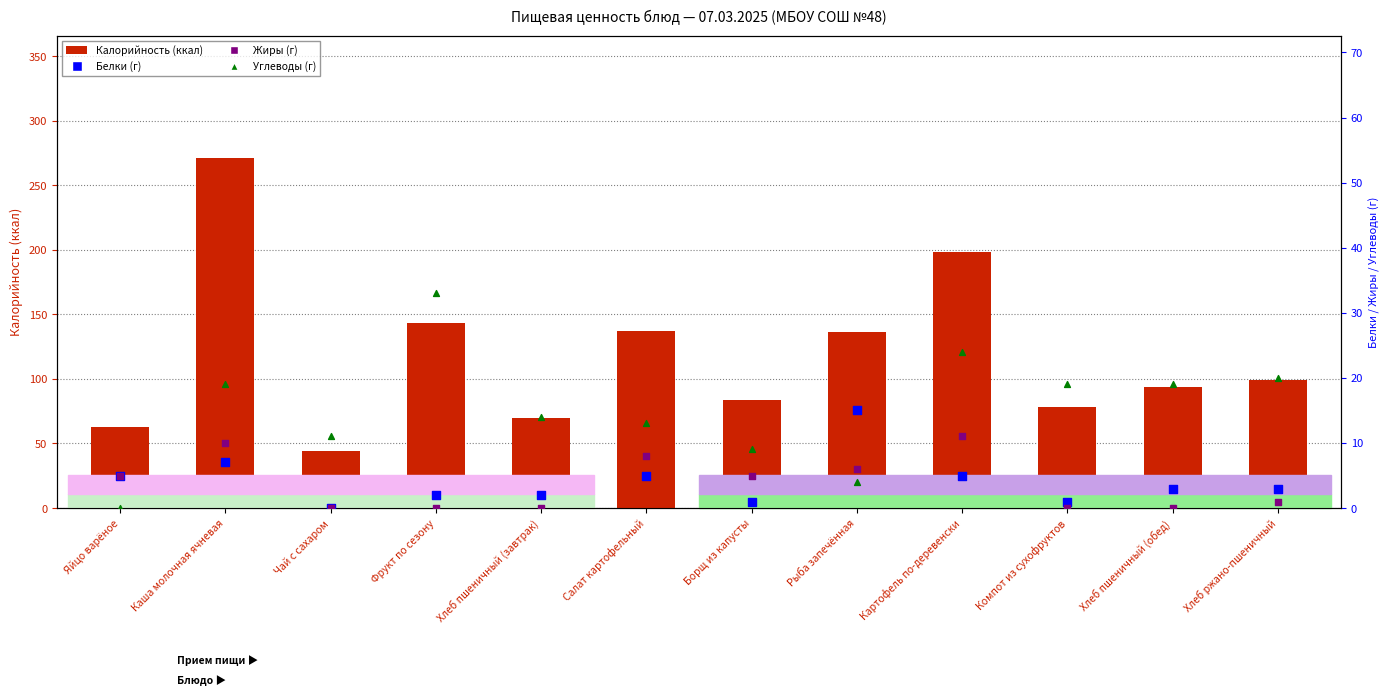

Which series reaches the maximum Y coordinate?

Калорийность